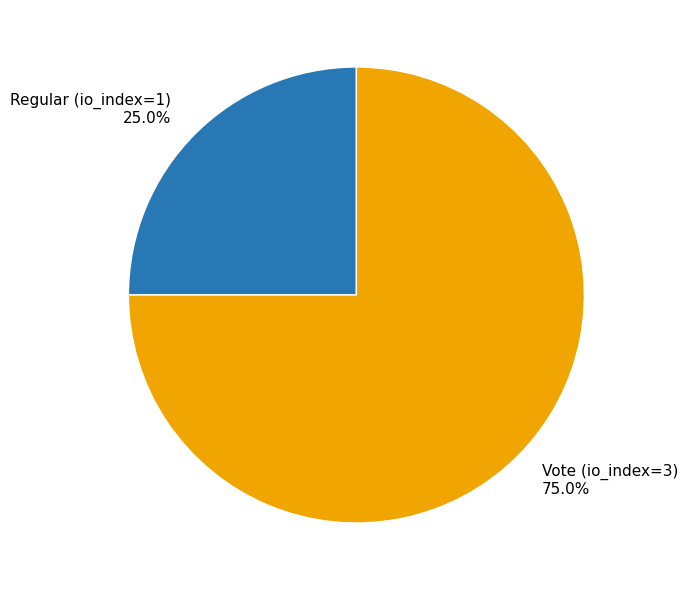

Count the number of slices in the pie.

2